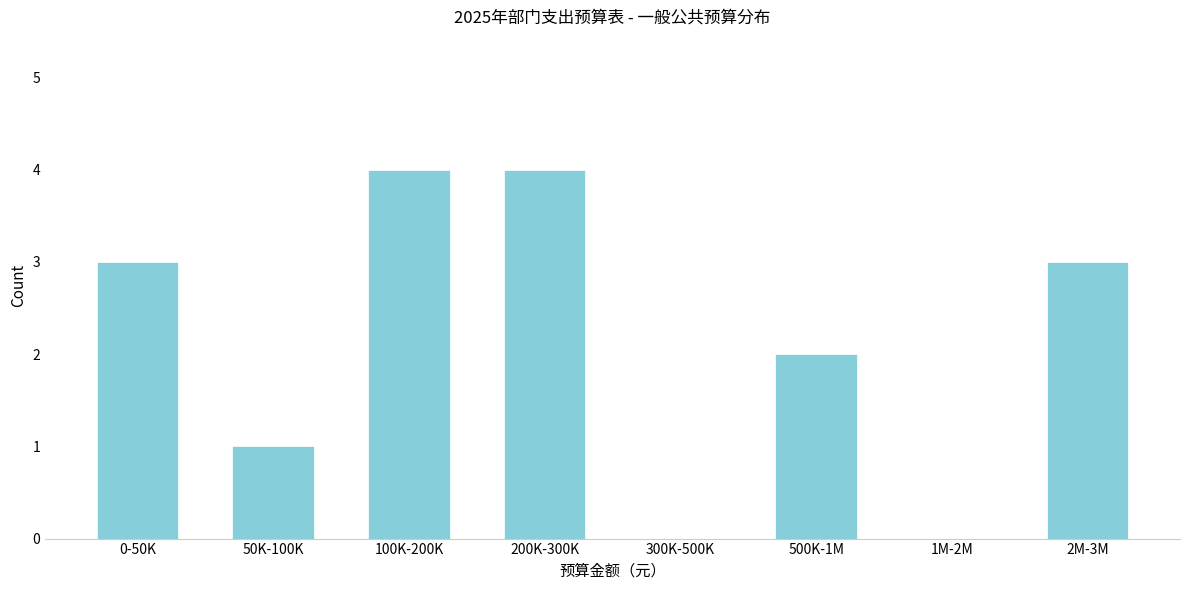

Reading left to right, transcribe all the data shown in this chart.

0-50K=3	50K-100K=1	100K-200K=4	200K-300K=4	300K-500K=0	500K-1M=2	1M-2M=0	2M-3M=3